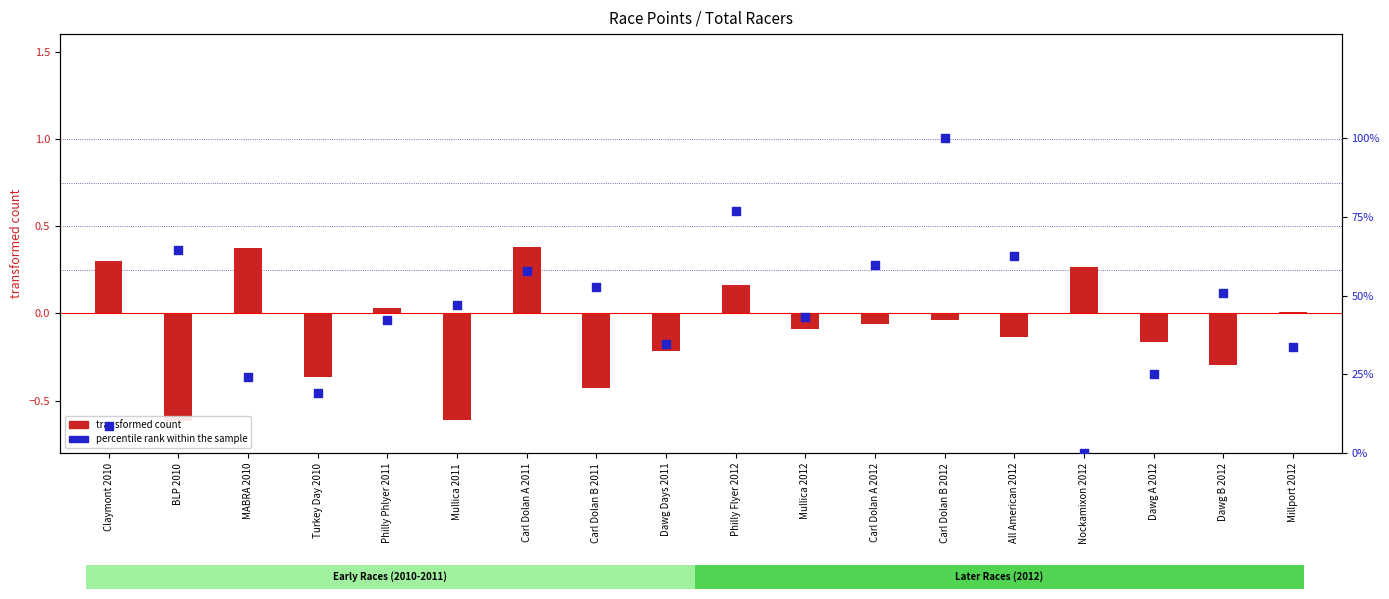

At which category is the sum across all series the highest?

Carl Dolan B 2012